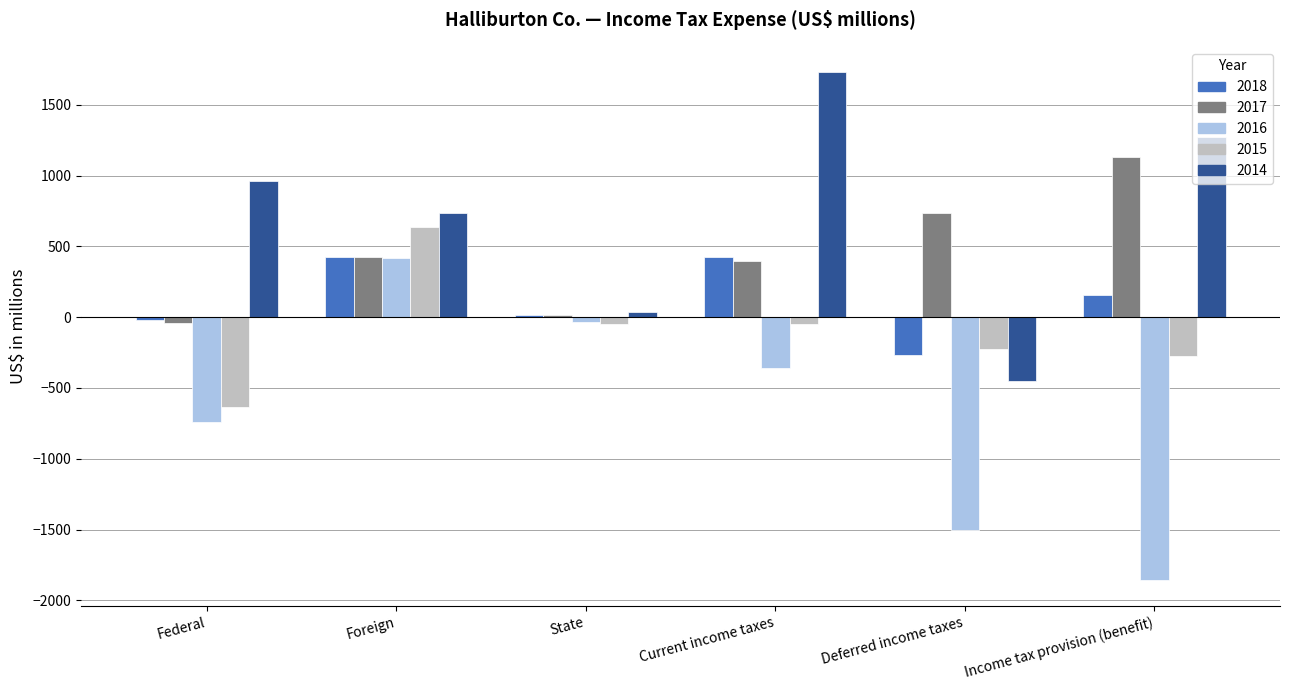

What position from the left is Foreign?

2